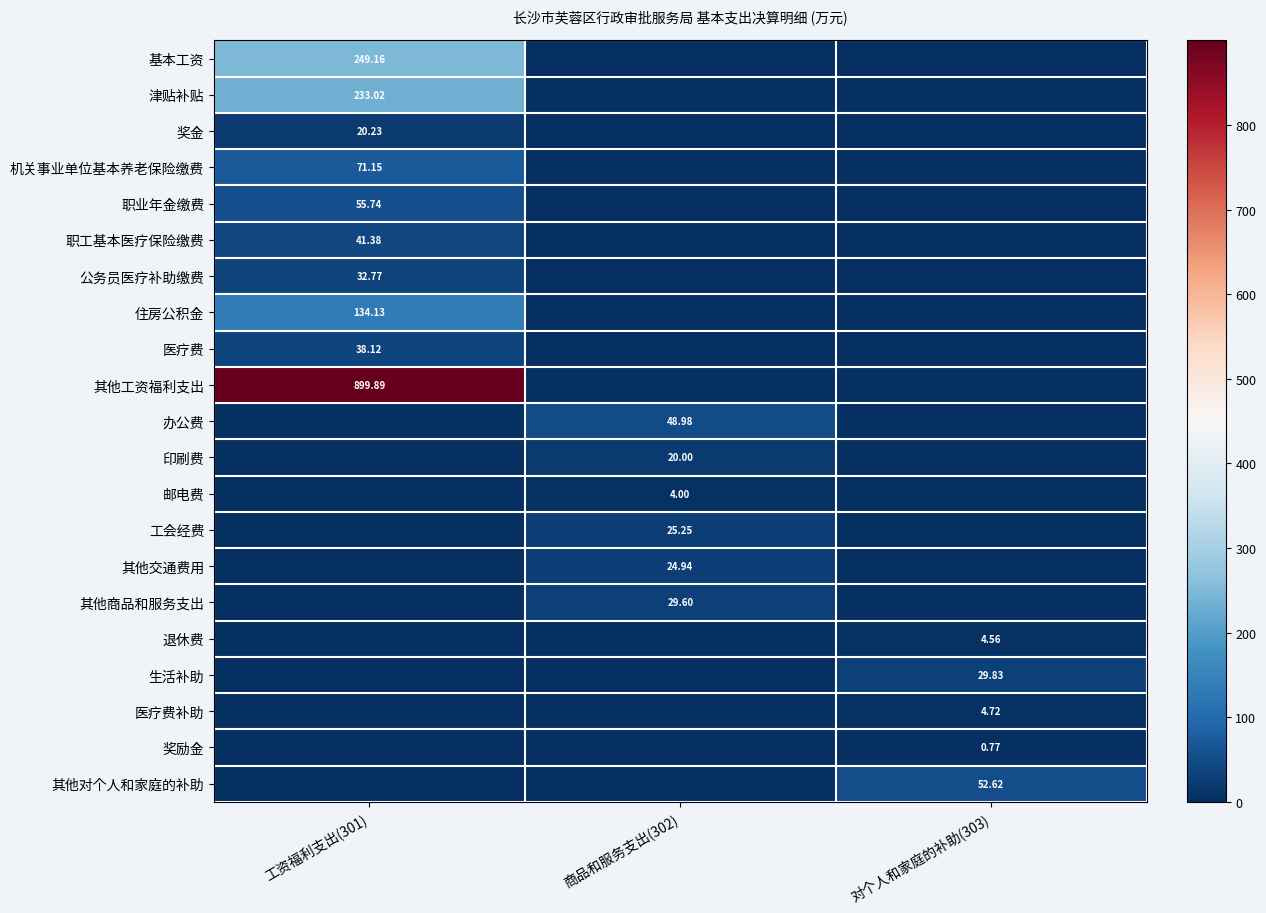

Which has a higher value, 工资福利支出(301) or 商品和服务支出(302)?

工资福利支出(301)